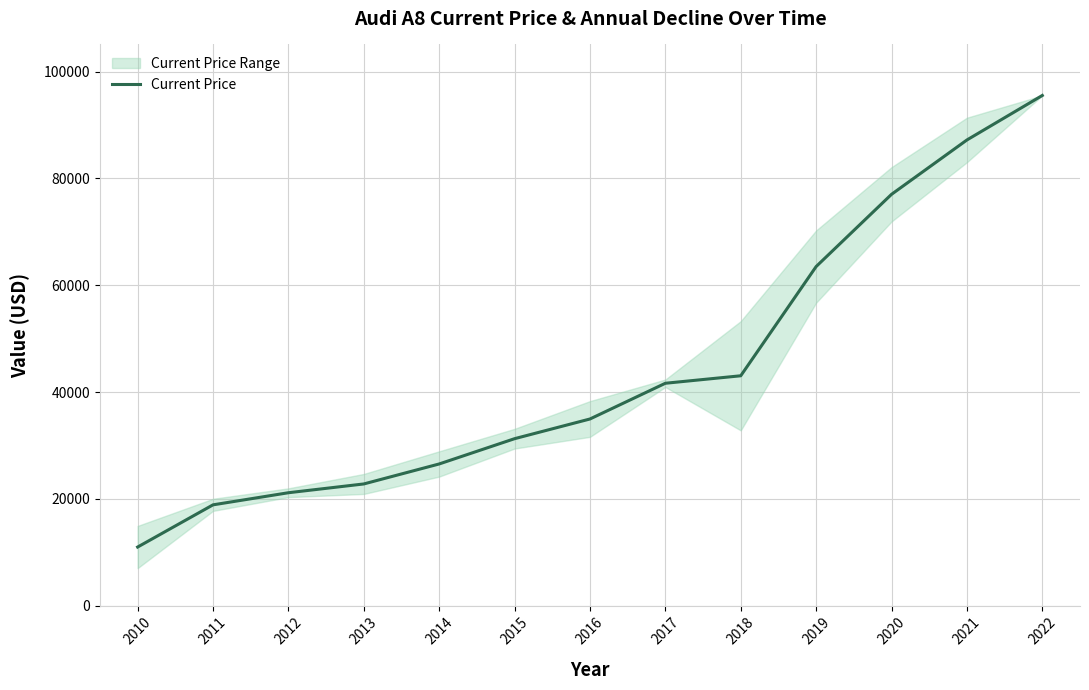

How many lines are shown in the chart?

1